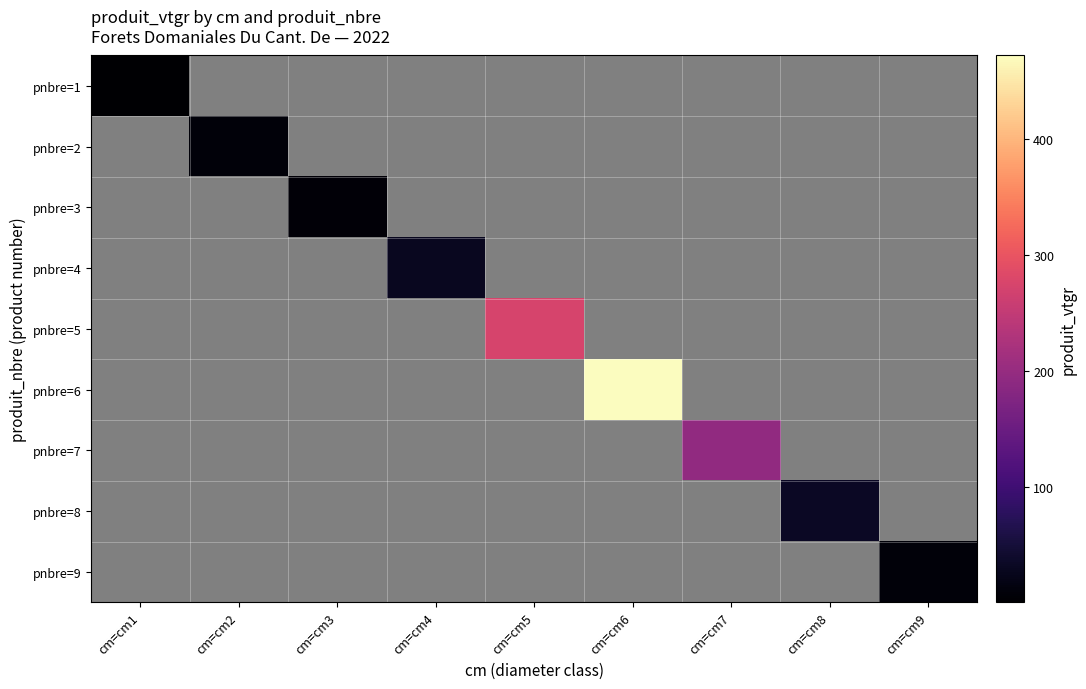

Between cm=cm5 and cm=cm7, which series saw the biggest shift?

pnbre=5